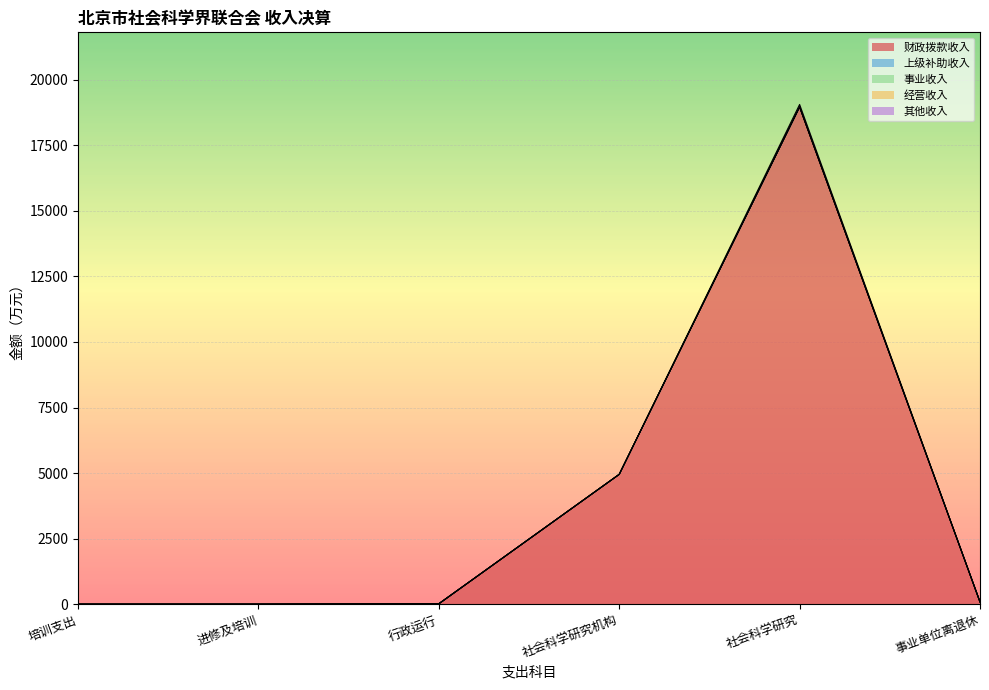

Is the value of 事业收入 at 行政运行 greater than the value of 经营收入 at 社会科学研究机构?

No